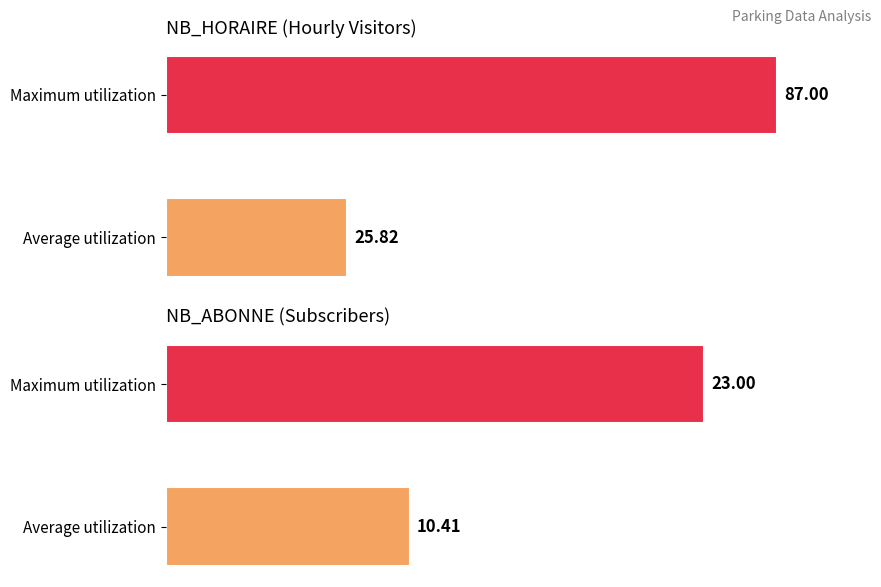

What is the approximate value of NB_ABONNE at Average utilization?

10.4